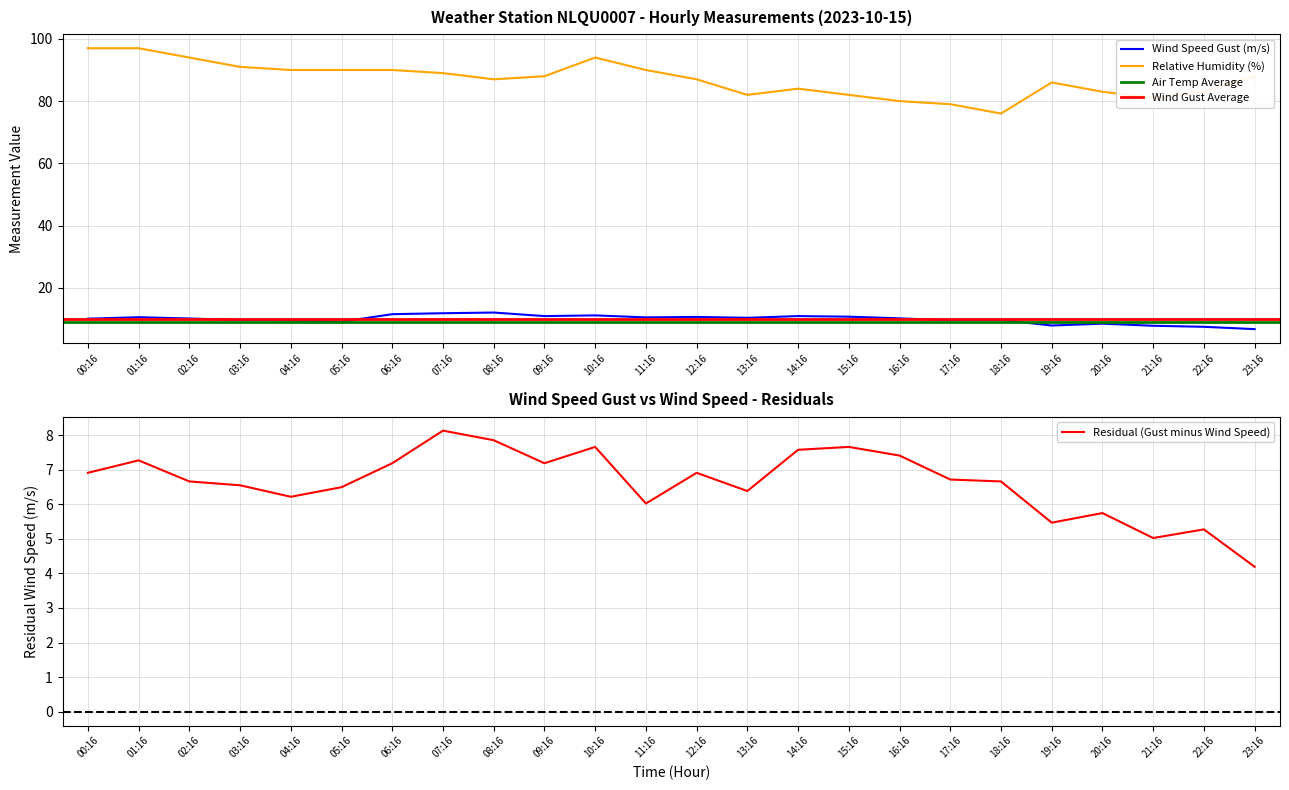

True or false: Relative Humidity (%) has a value of 122.5 at 18:16.

False